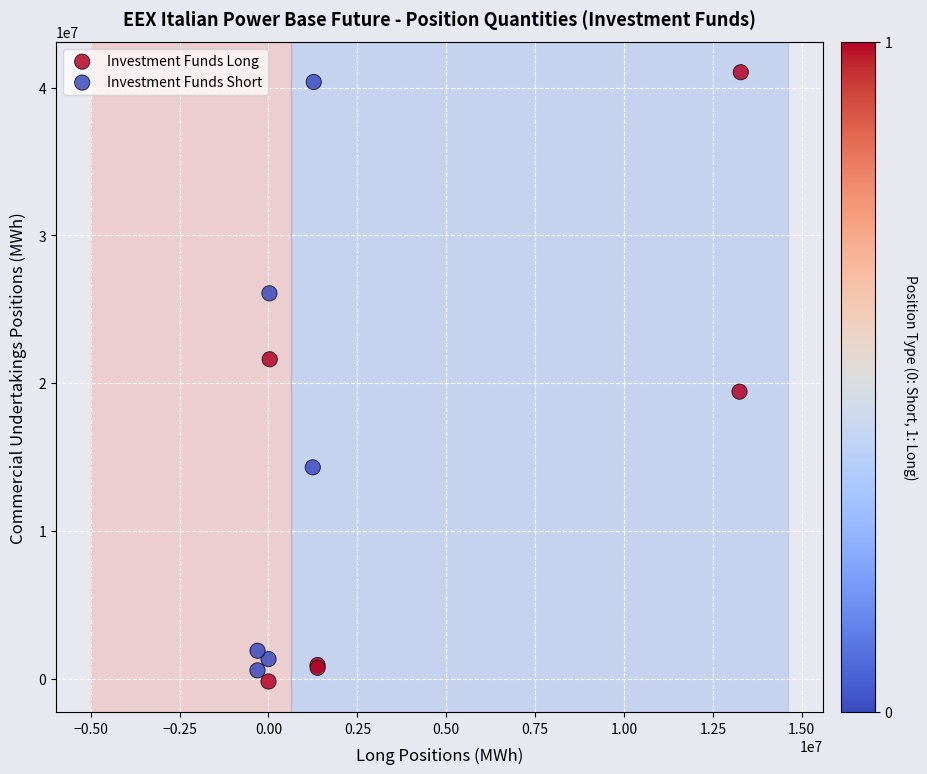

Which series has the largest Y range (max minus min)?

Investment Funds Long